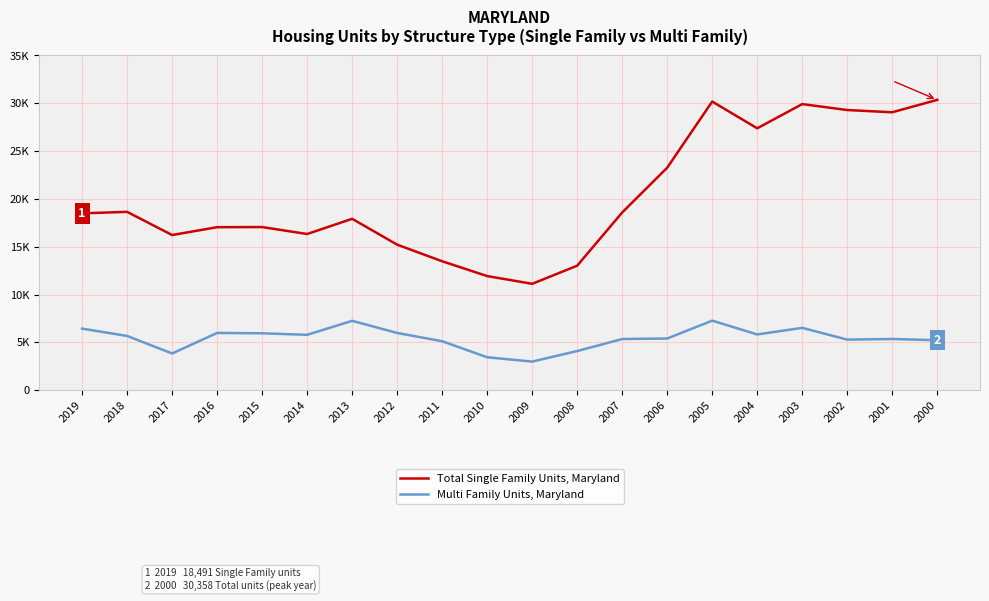

True or false: Total Single Family Units, Maryland and Multi Family Units, Maryland intersect in this chart.

False